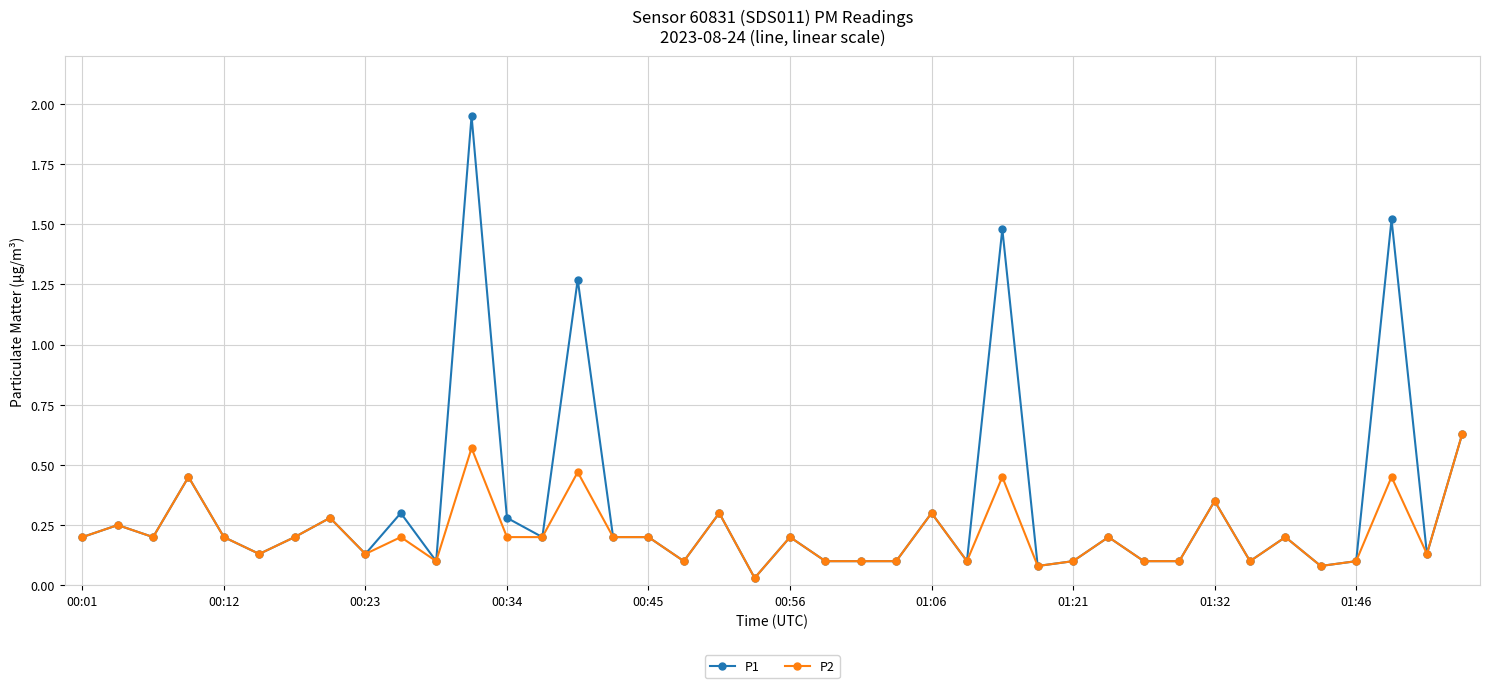

Which series has the largest range (max minus min)?

P1